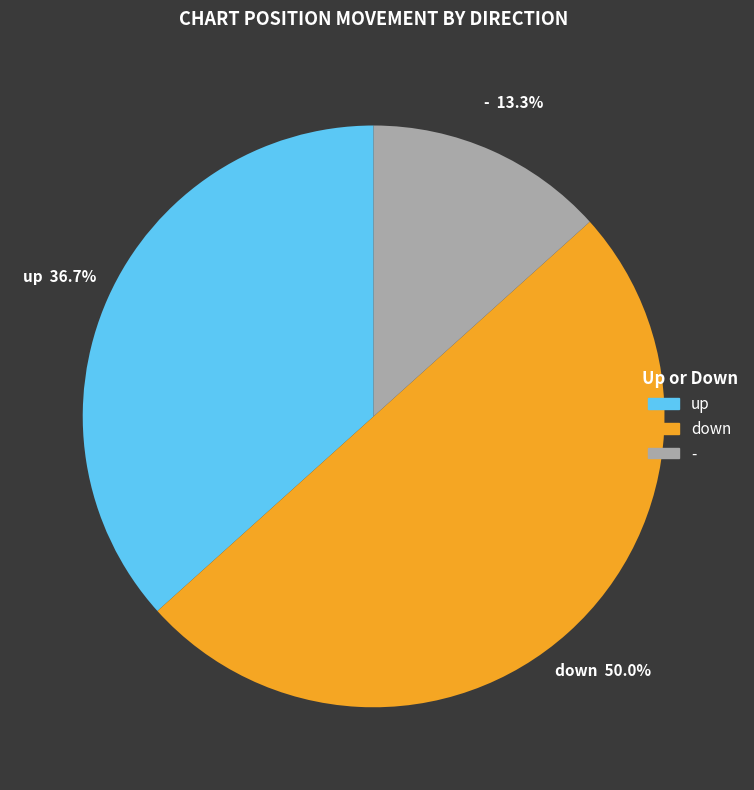

How many slices are in this pie chart?

3